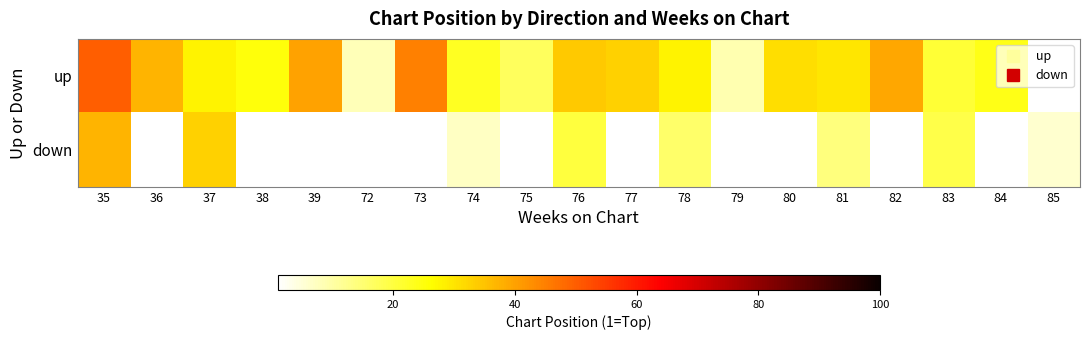

What is the difference between the maximum and minimum values in the up series?

49.0